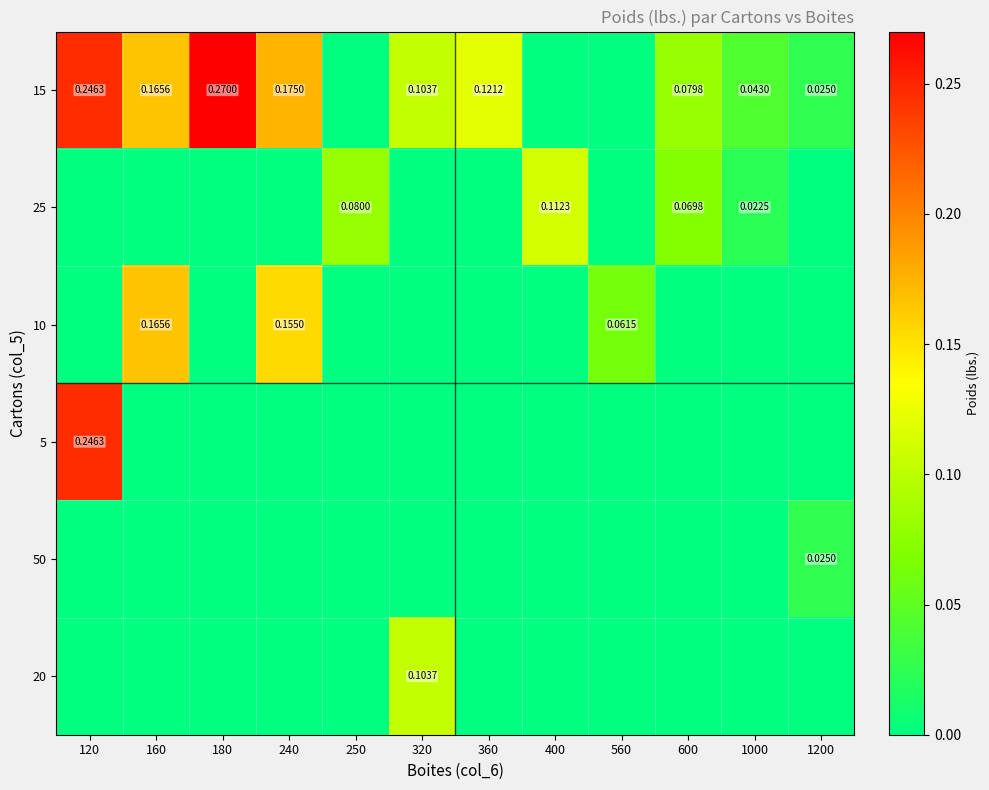

The 15 series shows 0.0 at 560. True or false?

True